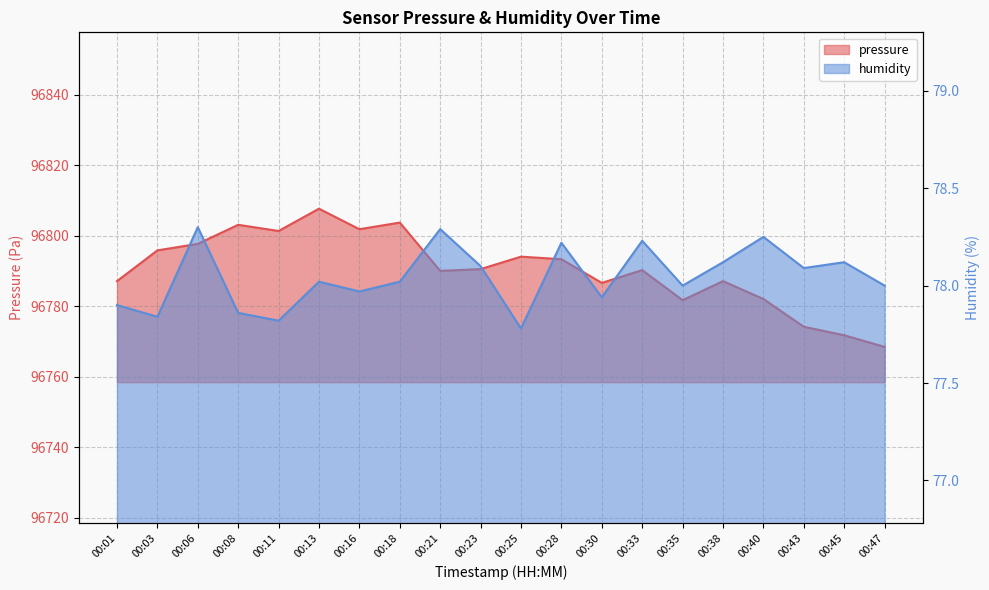

How many categories are shown in the chart?

20